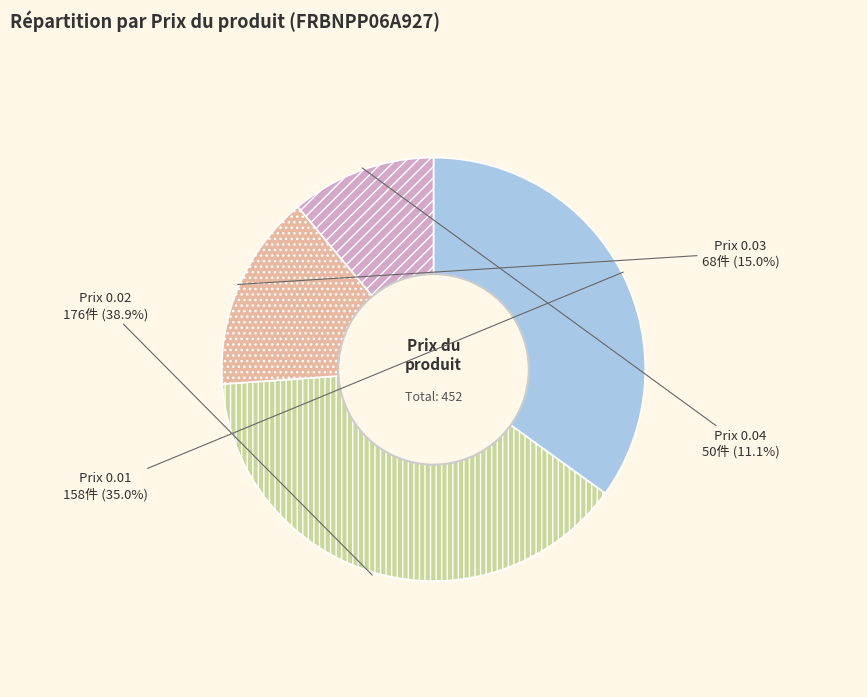

What portion of the pie excludes Prix 0.03?

85.0%